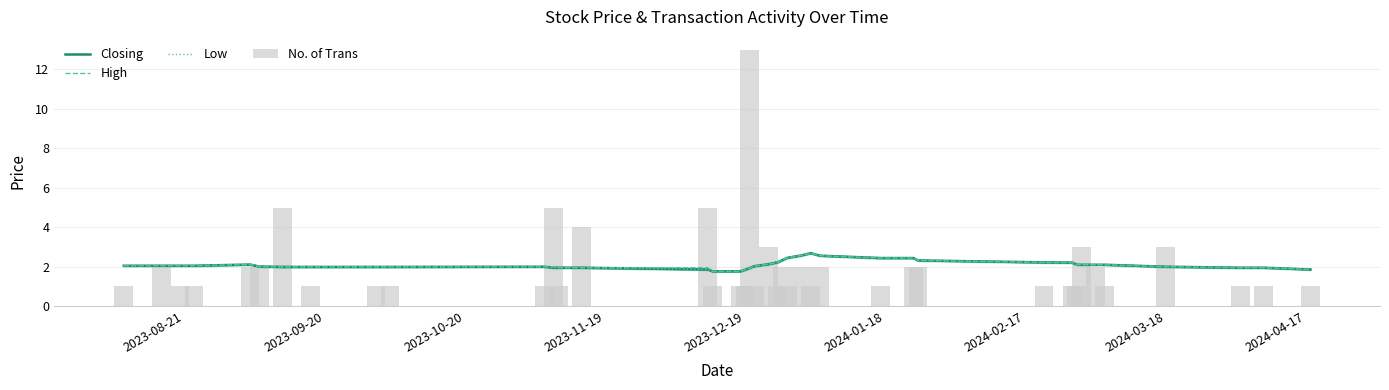

What is the average value of the Closing series?

2.1